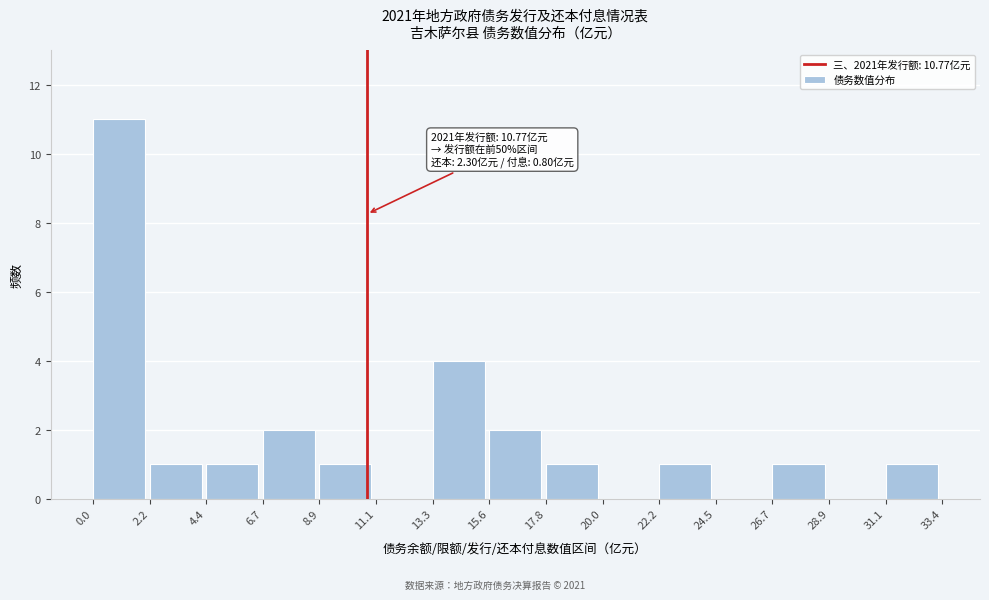

Over which range of the x-axis is the bar tallest?

0.0 to 2.2